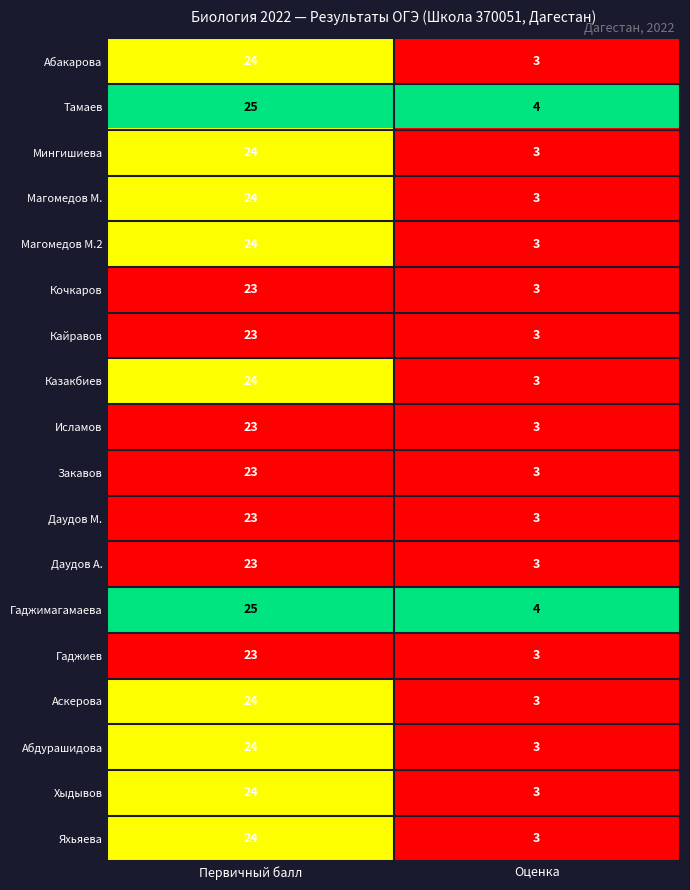

At which category does the chart reach its minimum across all series?

Оценка